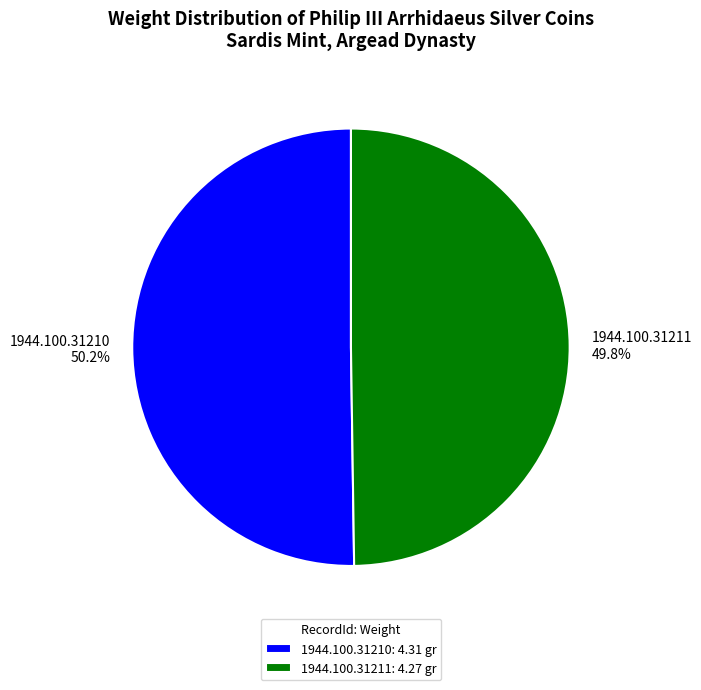

What percentage do 1944.100.31210 and 1944.100.31211 together represent?

100.0%